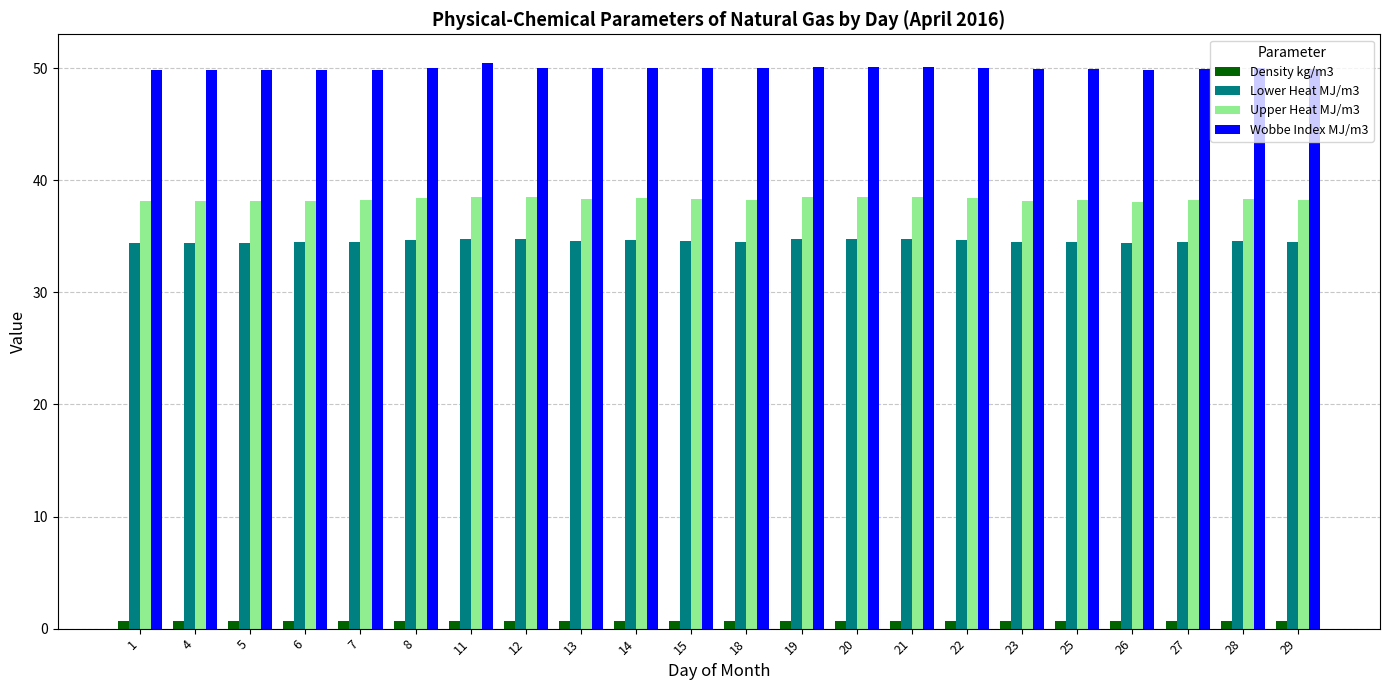

True or false: Wobbe Index MJ/m3 has a value of 89.4 at 29.

False